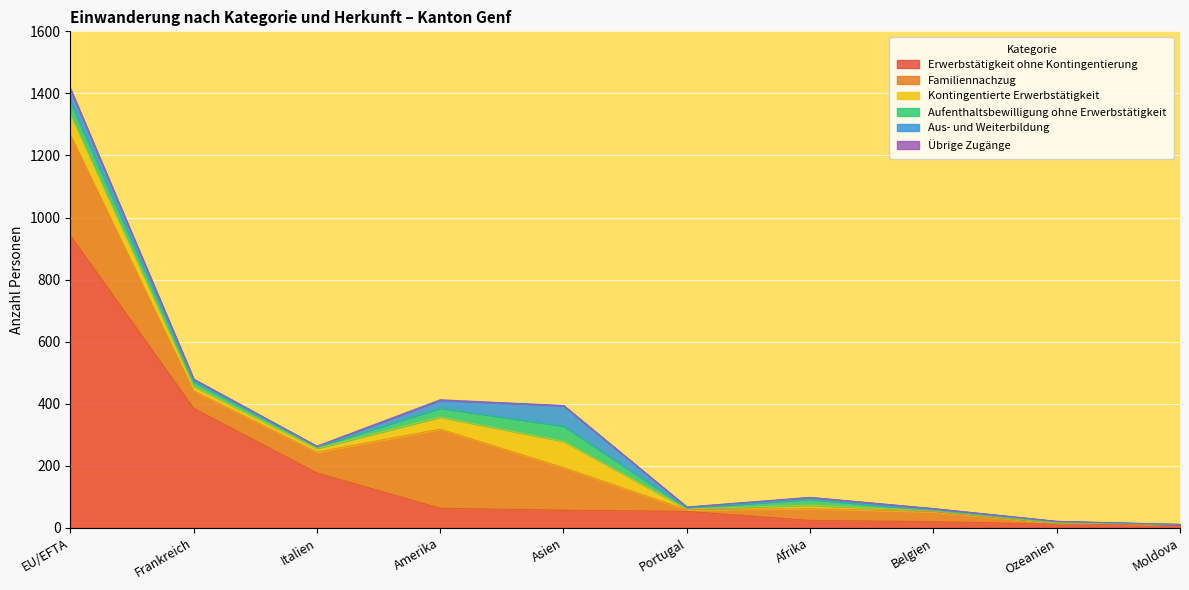

What is the total value across all series at Asien?

394